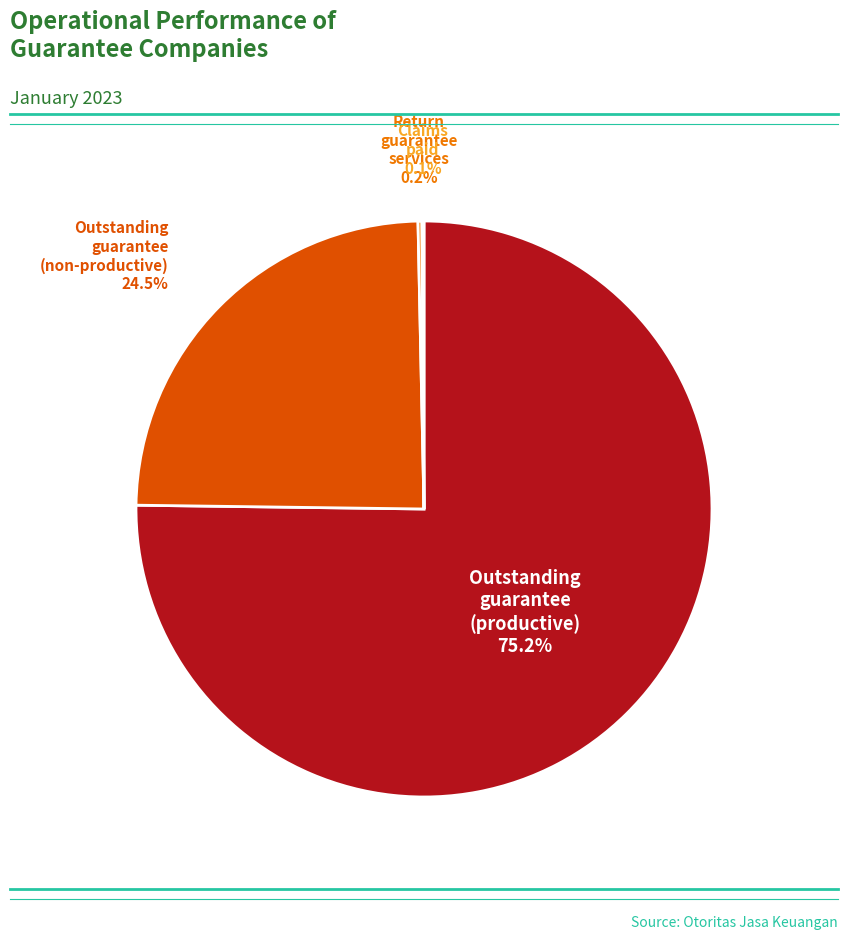

Is there a majority slice in this chart?

Yes